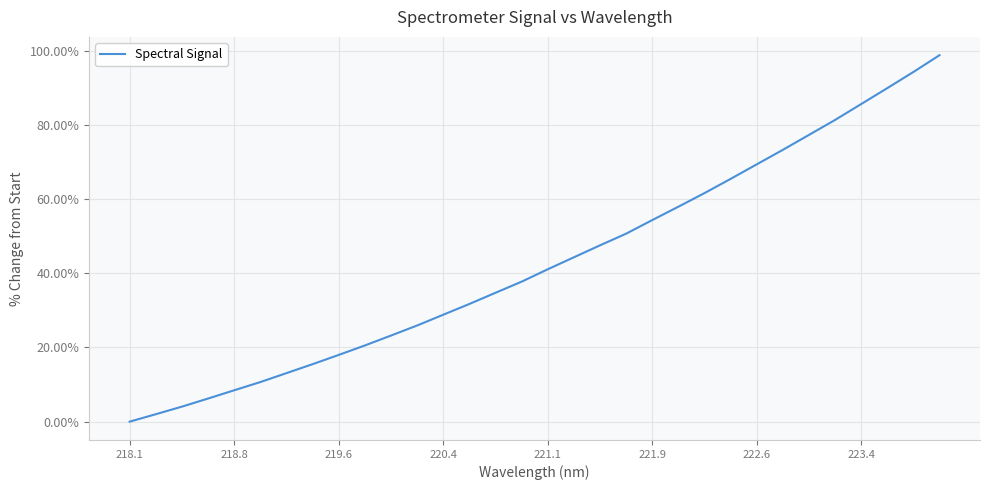

True or false: the data has more than 0 interior local peaks.

False